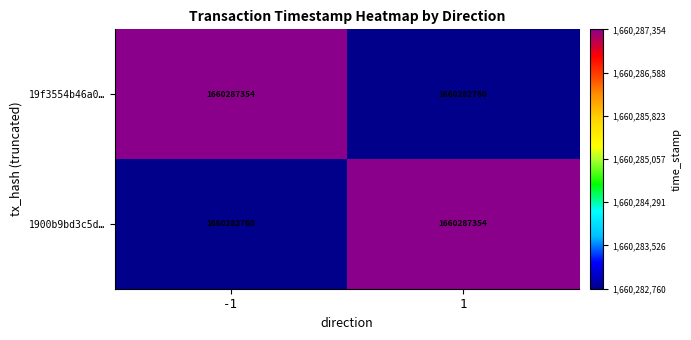

Reading right to left, list all the values displayed in this chart.

19f3554b46a0…: 1=1660282760	-1=1660287354
1900b9bd3c5d…: 1=1660287354	-1=1660282760